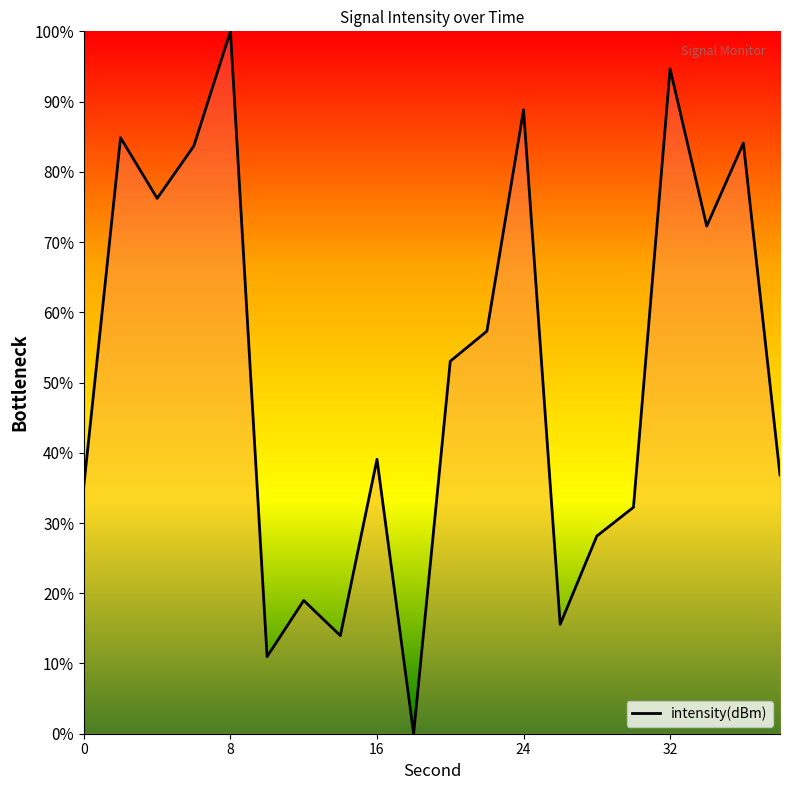

What is the difference between the maximum and minimum values?

100.0